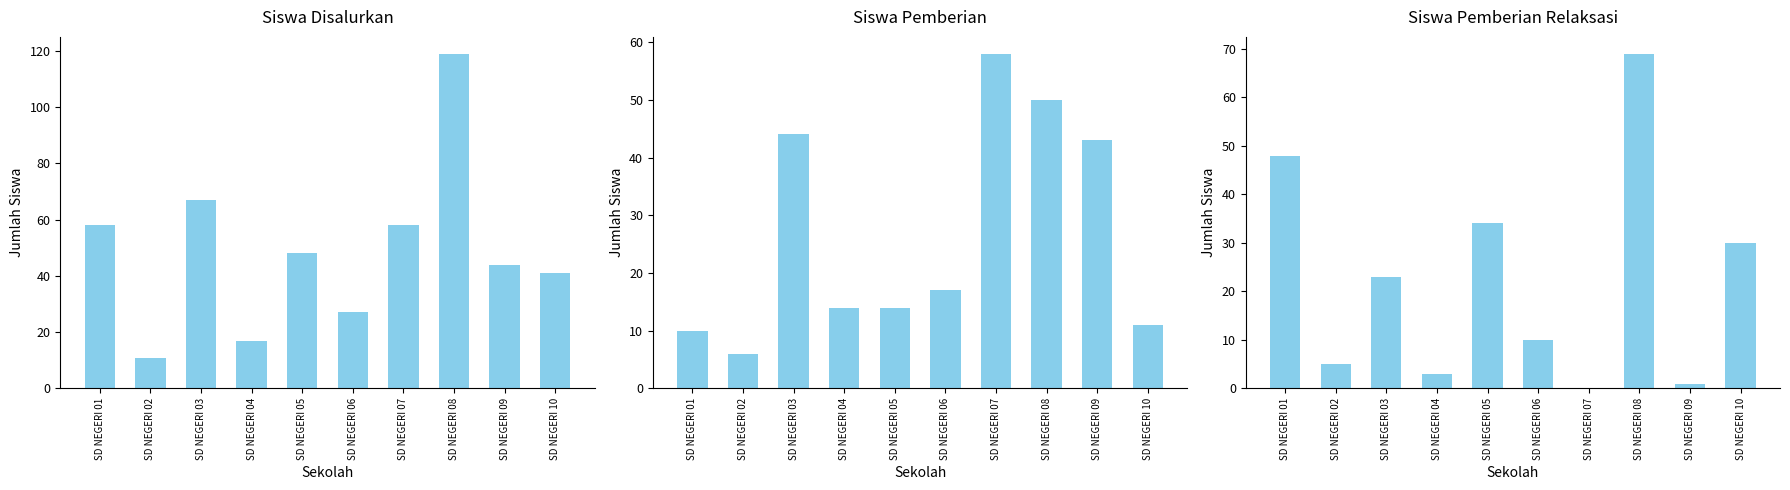

Rank the series by their average value, from lowest to highest.

Siswa Pemberian Relaksasi, Siswa Pemberian, Siswa Disalurkan